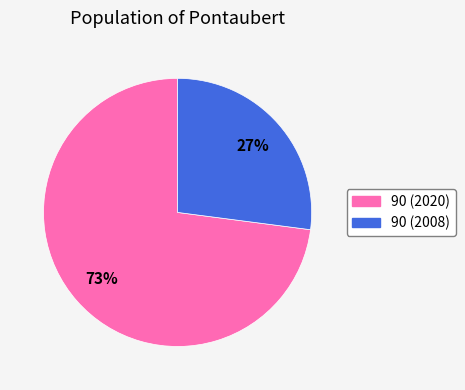

True or false: 90 (2020) accounts for 64% of the total.

False